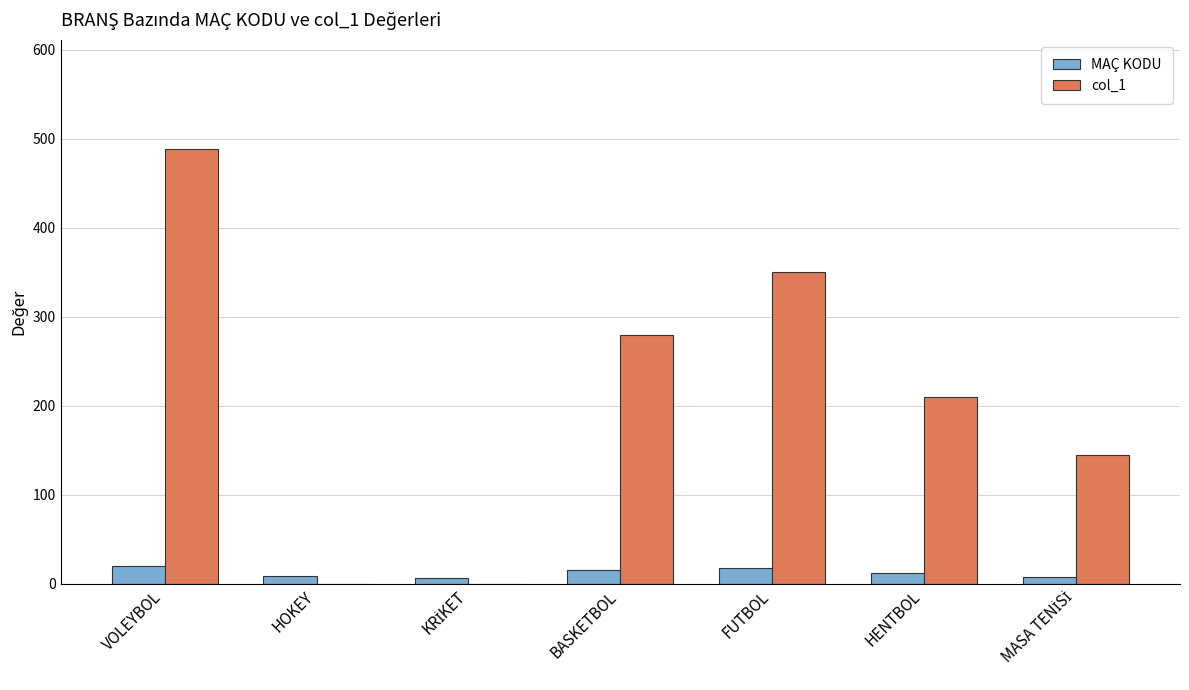

Which series has the largest total across all categories?

col_1